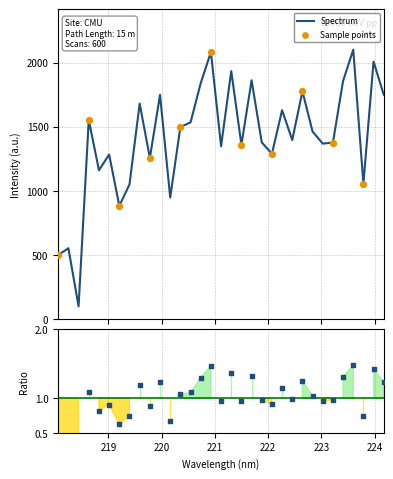

What is the ratio of the value at 218.442 to the value at 223.408?

0.1